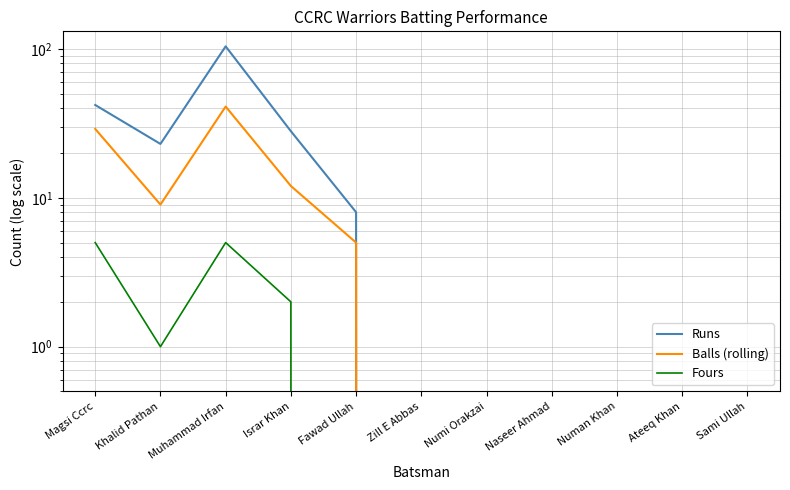

What position from the right is Naseer Ahmad?

4